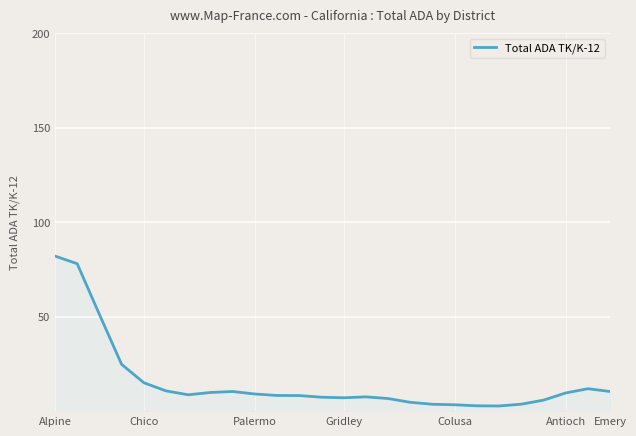

What is the greatest value displayed?

82.1